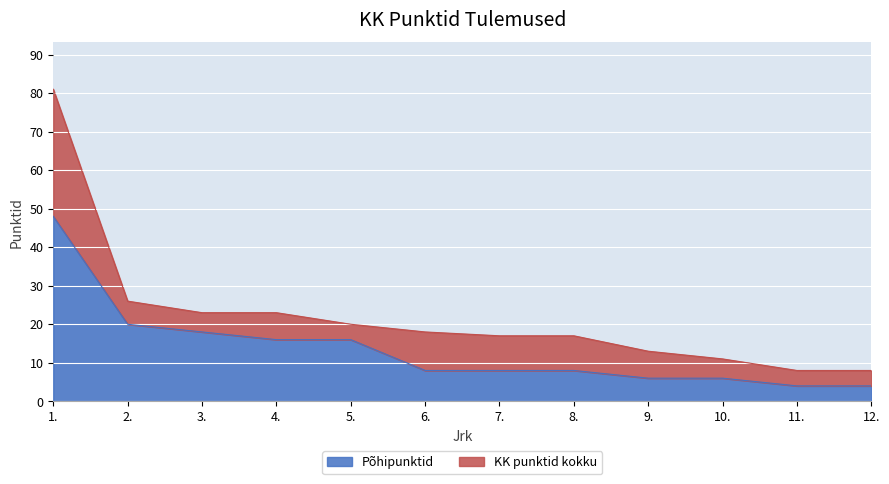

True or false: KK punktid kokku and Põhipunktid cross at least once.

False